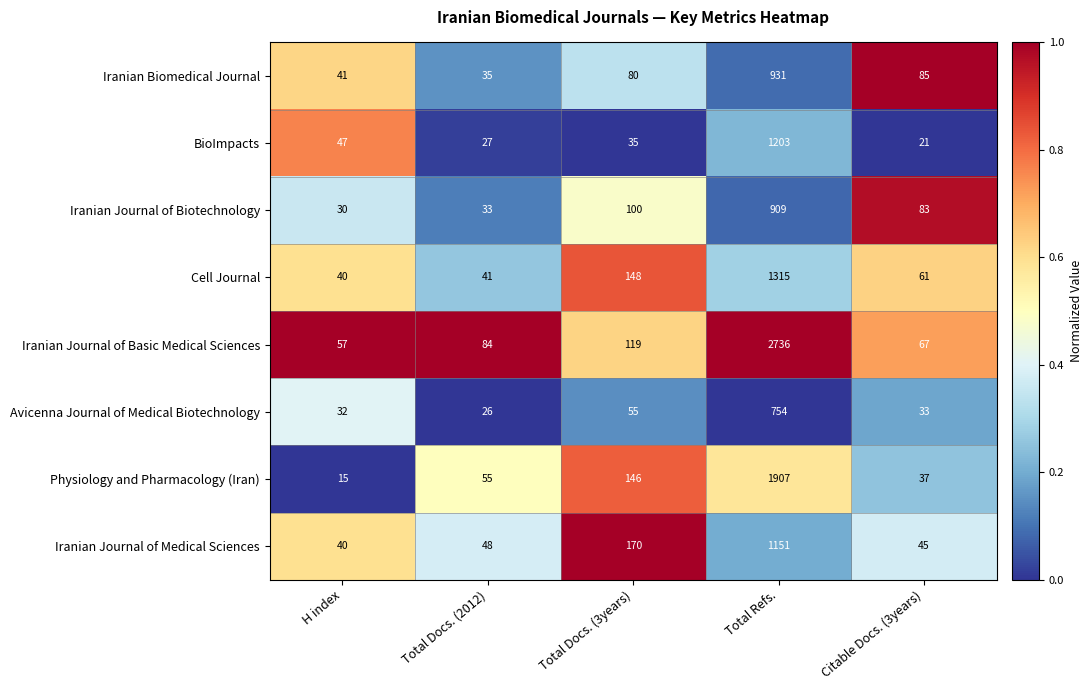

Rank the series at Total Refs. from highest to lowest value.

Iranian Journal of Basic Medical Sciences, Physiology and Pharmacology (Iran), Cell Journal, BioImpacts, Iranian Journal of Medical Sciences, Iranian Biomedical Journal, Iranian Journal of Biotechnology, Avicenna Journal of Medical Biotechnology